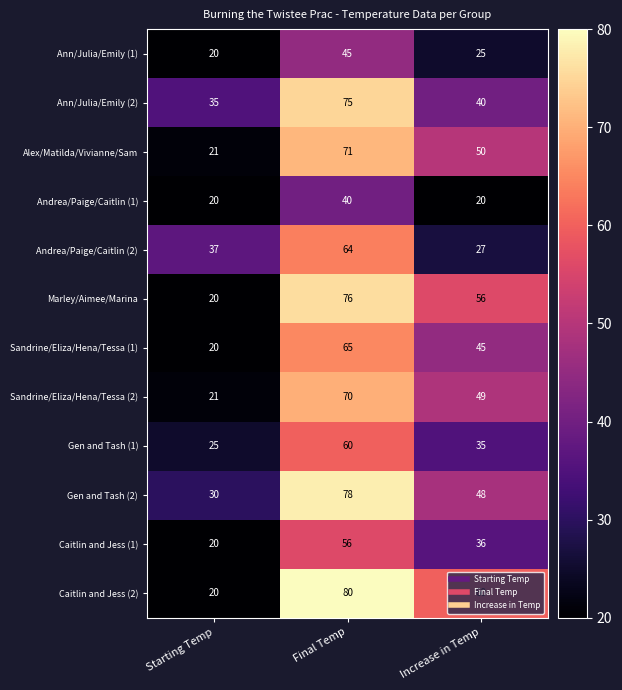

At which label does Sandrine/Eliza/Hena/Tessa (2) first exceed 49?

Final Temp